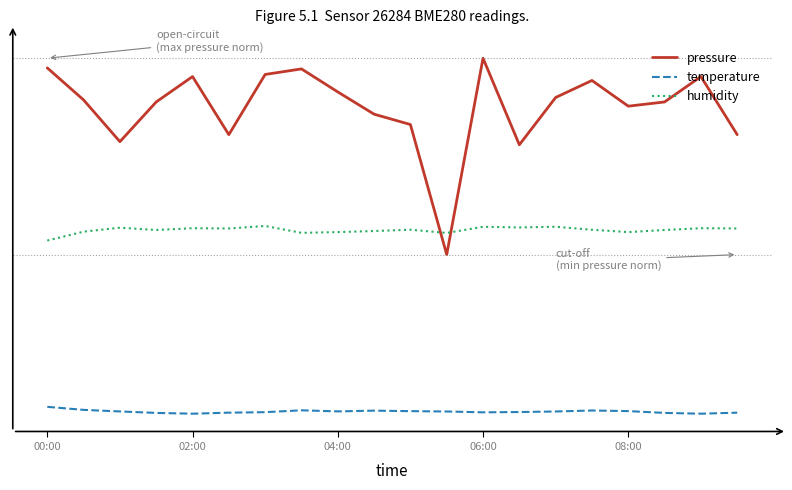

What are all the series names shown in the legend?

pressure, temperature, humidity